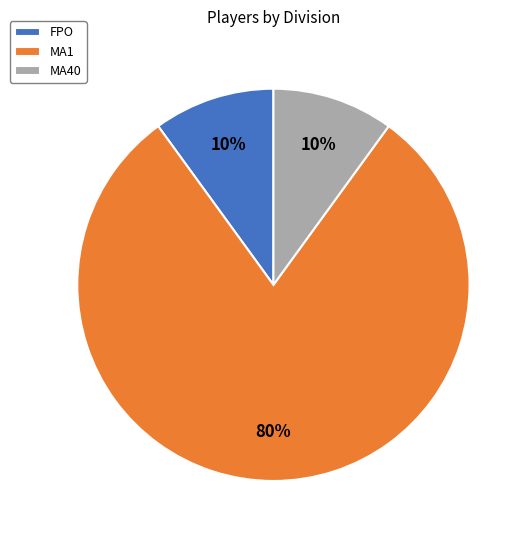

To the nearest percent, what is the difference between the largest and smallest slice percentages?

70%